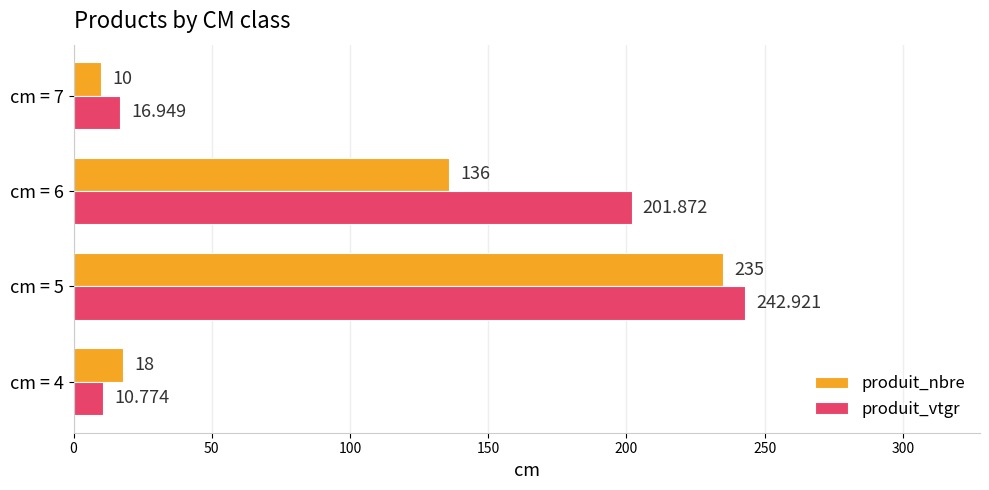

Which series has the widest spread of values?

produit_vtgr